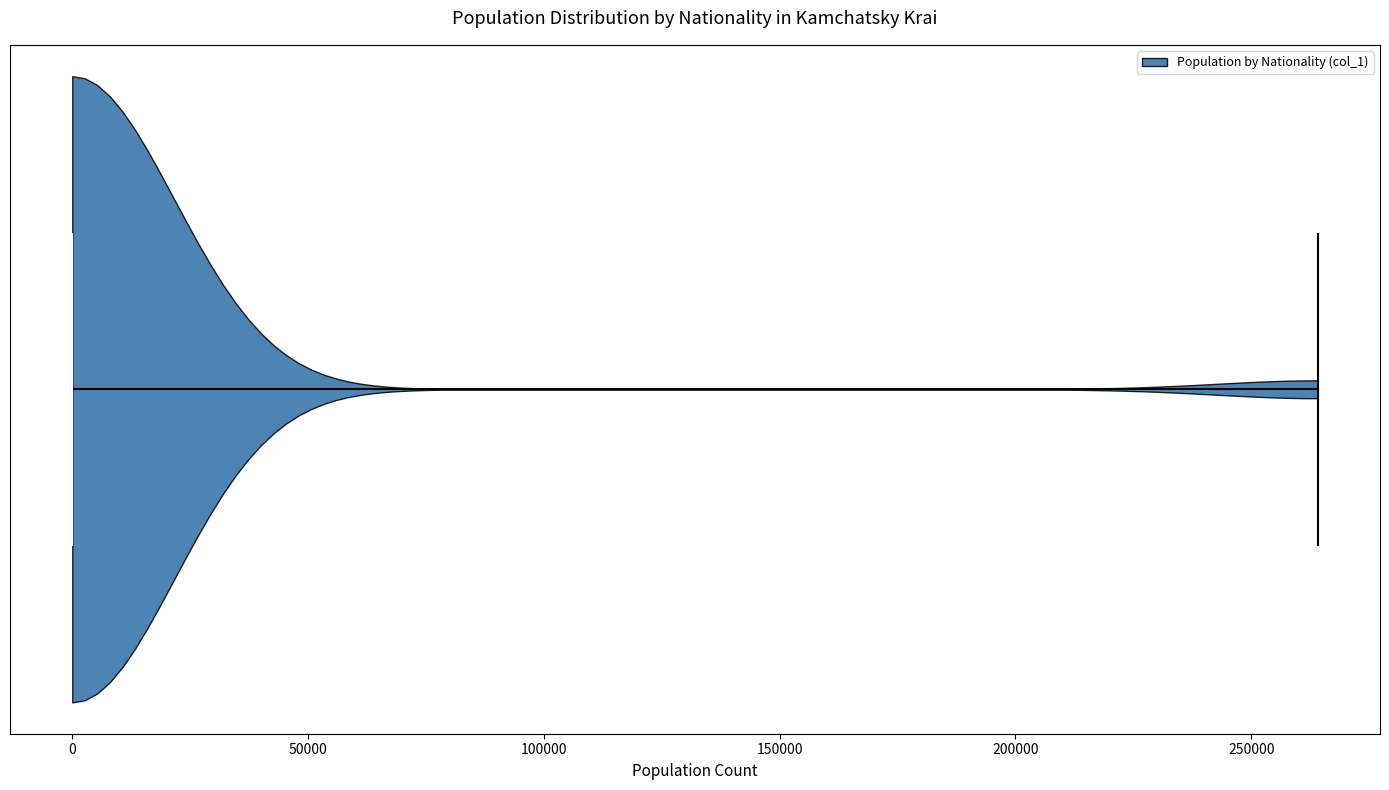

What is the lowest point the violin reaches on the x-axis? The values are not printed on the chart, so give them approximately, as read against the axis.

0